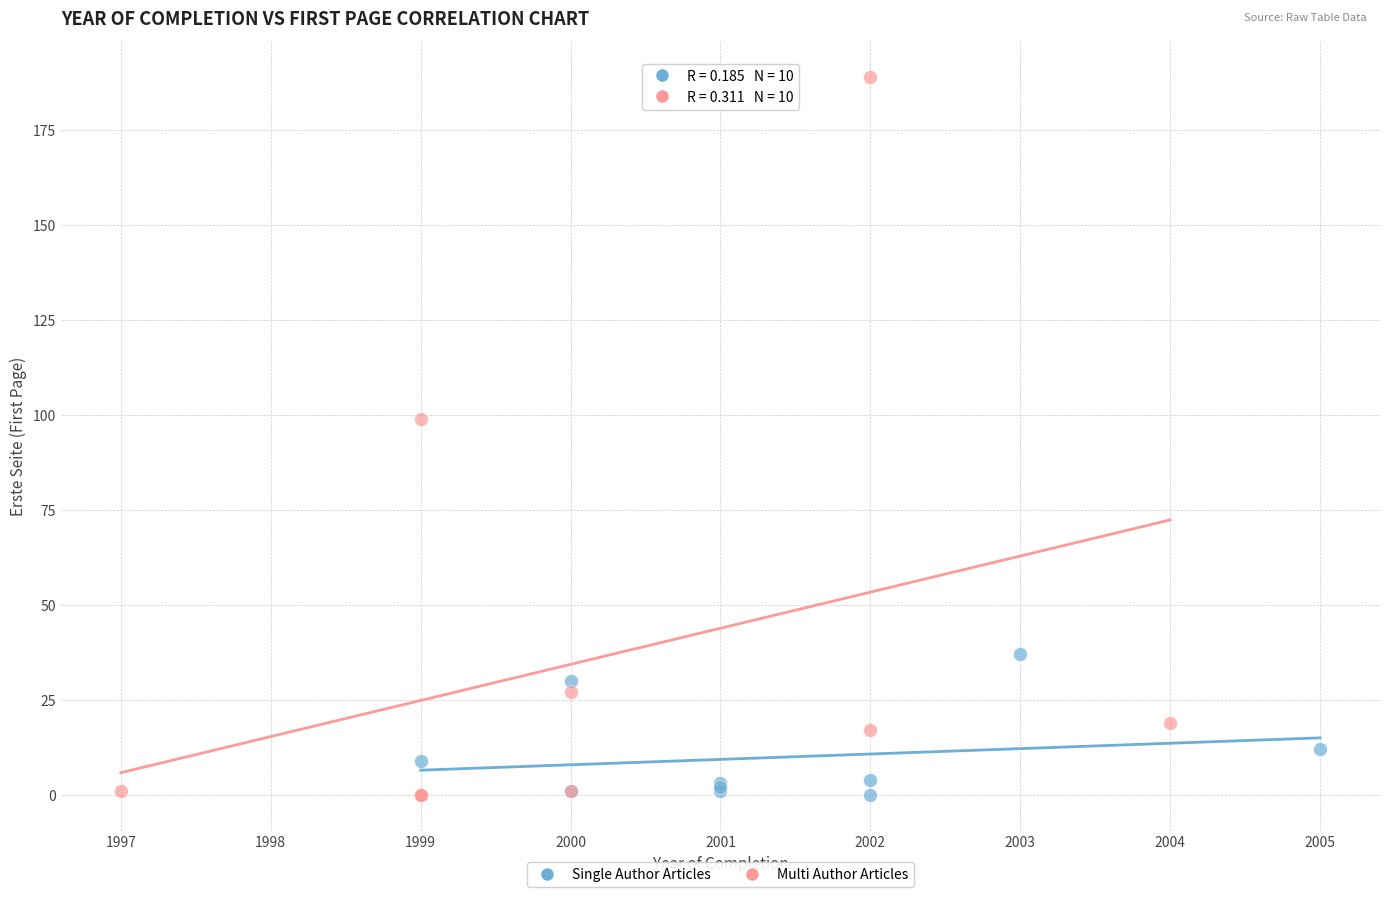

Which series reaches the maximum Y coordinate?

Multi Author Articles